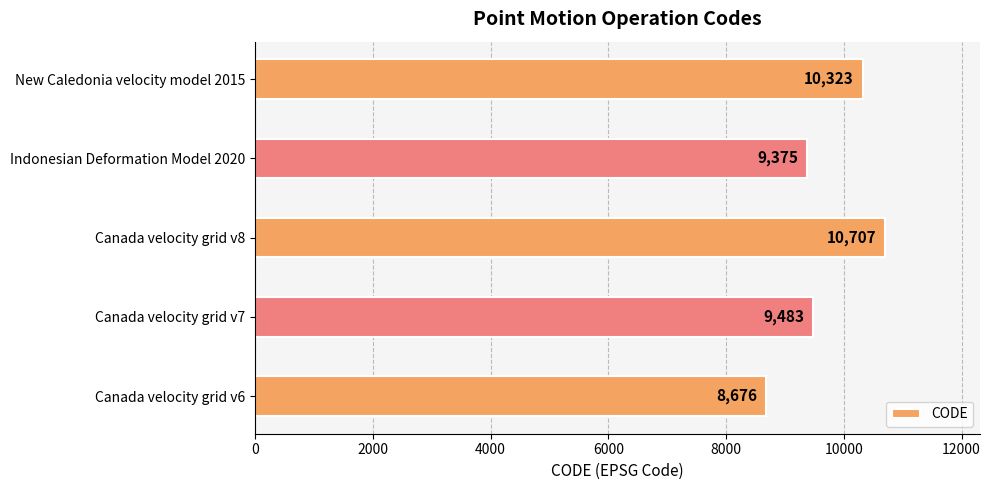

Where is the data nearest to the value 9691?

Canada velocity grid v7